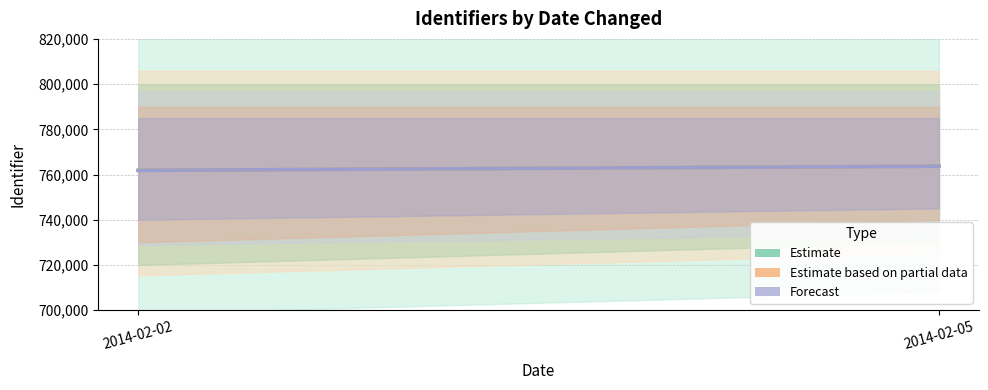

What are all the series names shown in the legend?

Estimate, Estimate based on partial data, Forecast